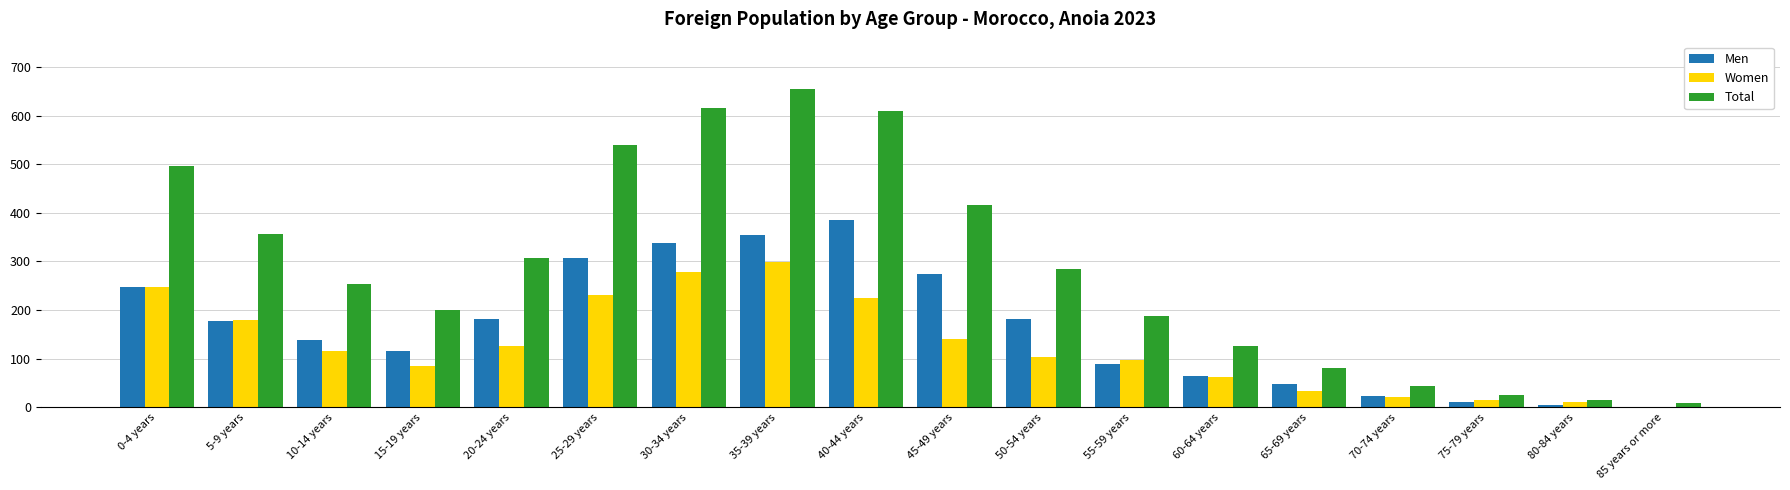

The value of Men at 20-24 years is 326. True or false?

False